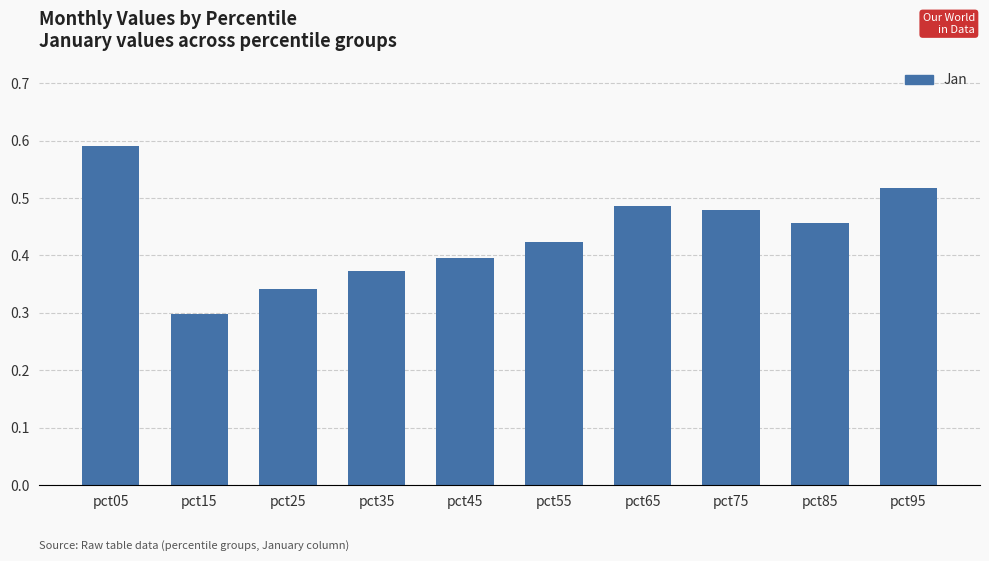

List the labels in order of value, smallest first.

pct15, pct25, pct35, pct45, pct55, pct85, pct75, pct65, pct95, pct05